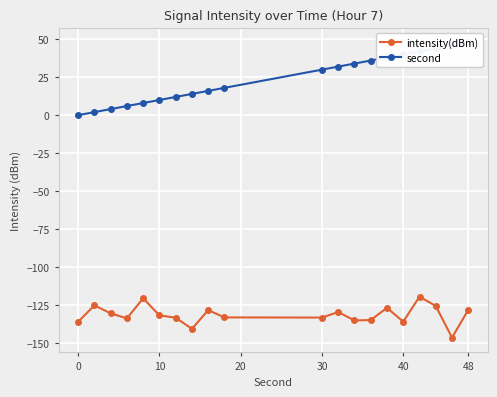

What is the average value of the intensity(dBm) series?

-131.6